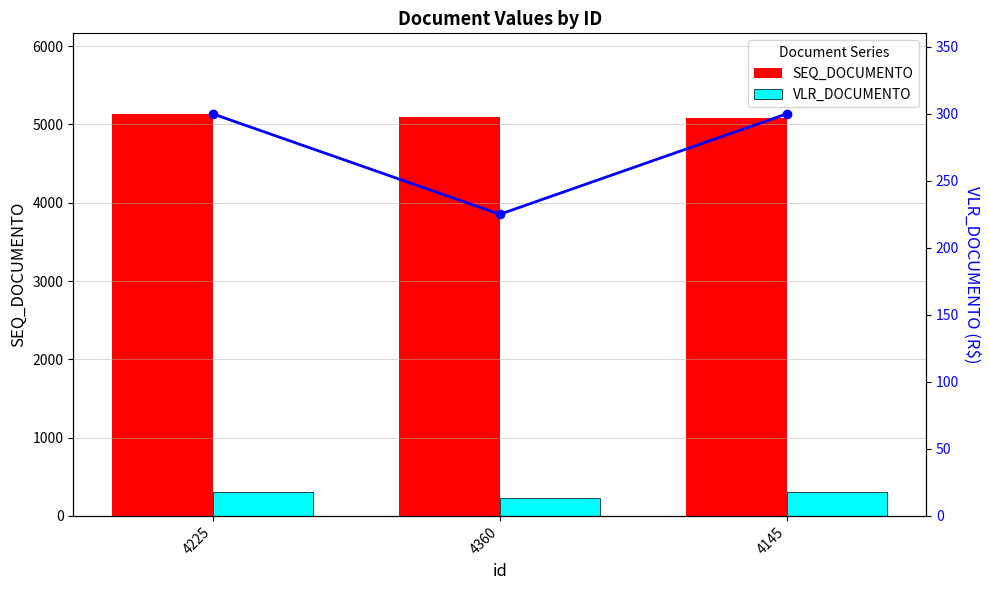

How many SEQ_DOCUMENTO values are between 5077 and 5135?

3